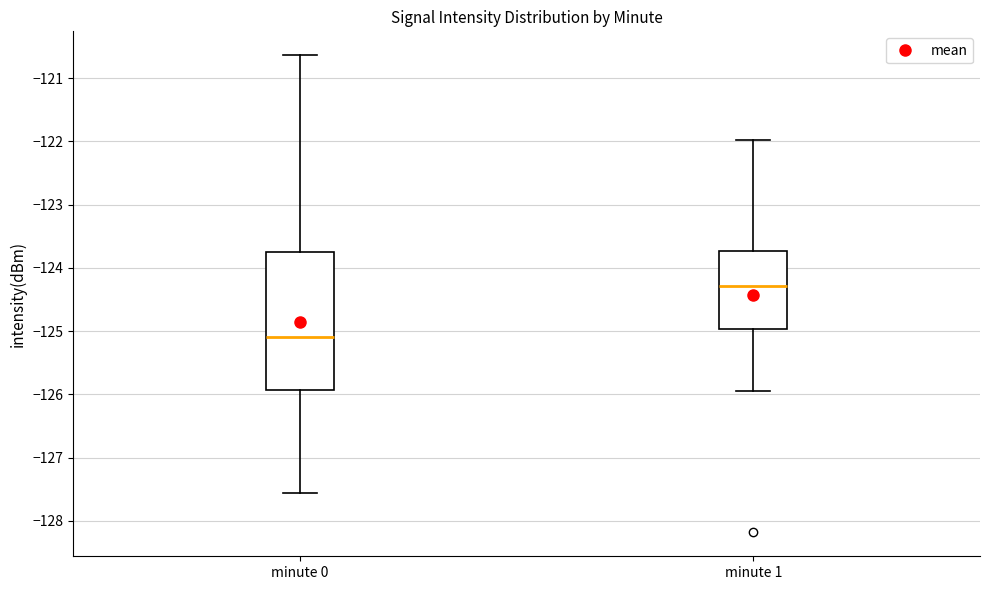

Comparing the boxes themselves (not the whiskers), which one is the tallest?

minute 0